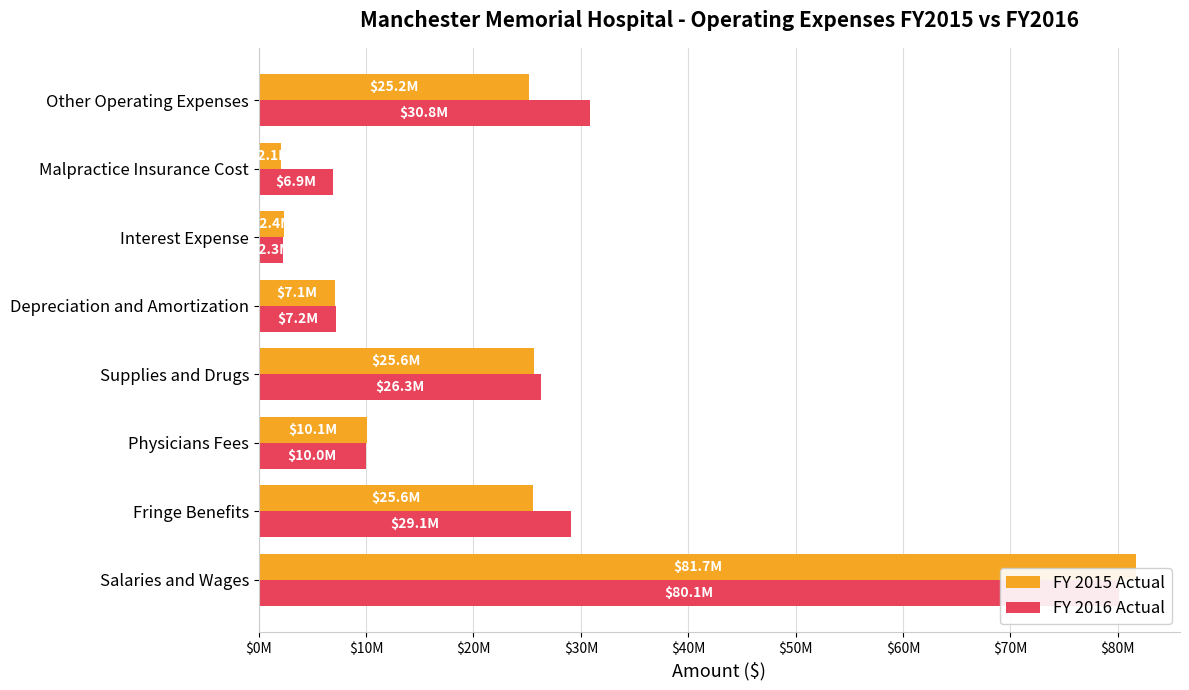

What is the difference between the maximum and minimum values in the FY 2015 Actual series?

79594242